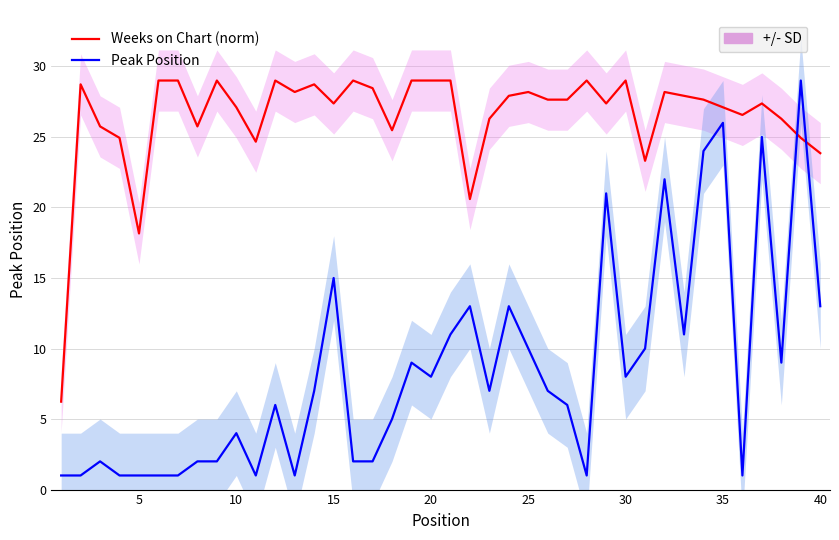

Reading left to right, what are all the values shown in this chart?

Weeks on Chart (norm): 6.2	28.7	25.7	24.9	18.2	29.0	29.0	25.7	29.0	27.1	24.7	29.0	28.2	28.7	27.4	29.0	28.5	25.5	29.0	29.0	29.0	20.6	26.3	27.9	28.2	27.6	27.6	29.0	27.4	29.0	23.3	28.2	27.9	27.6	27.1	26.6	27.4	26.3	24.9	23.9
Peak Position: 1.0	1.0	2.0	1.0	1.0	1.0	1.0	2.0	2.0	4.0	1.0	6.0	1.0	7.0	15.0	2.0	2.0	5.0	9.0	8.0	11.0	13.0	7.0	13.0	10.0	7.0	6.0	1.0	21.0	8.0	10.0	22.0	11.0	24.0	26.0	1.0	25.0	9.0	29.0	13.0